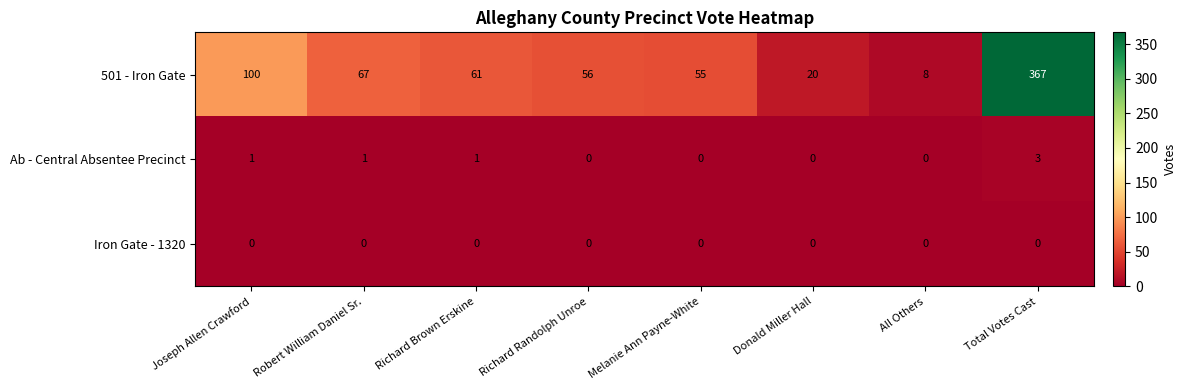

At how many categories does at least one series exceed 59?

4